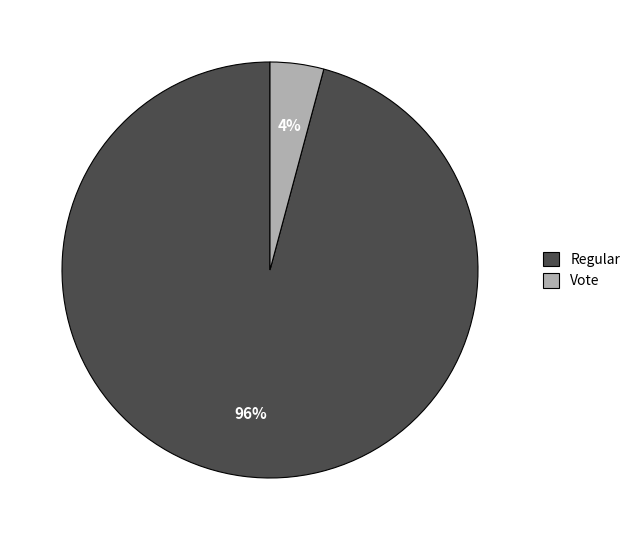

Combined, do Vote and Regular account for over 50%?

Yes